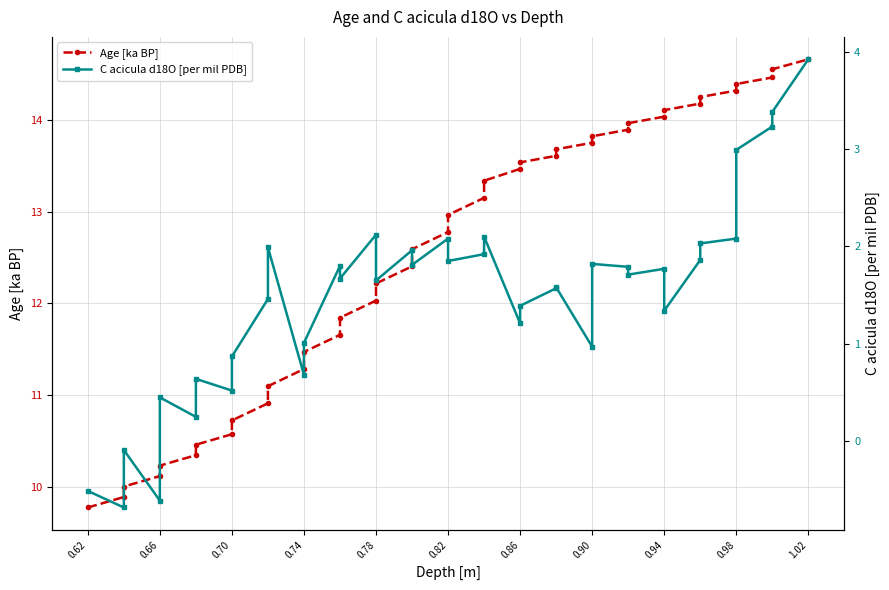

Reading right to left, list all the values displayed in this chart.

Age [ka BP]: 14.7	14.6	14.5	14.4	14.3	14.2	14.2	14.1	14.0	14.0	13.9	13.8	13.8	13.7	13.6	13.5	13.5	13.3	13.2	13.0	12.8	12.6	12.4	12.2	12.0	11.8	11.7	11.5	11.3	11.1	10.9	10.7	10.6	10.5	10.3	10.2	10.1	10.0	9.9	9.8
C acicula d18O [per mil PDB]: 3.9	3.4	3.2	3.0	2.1	2.0	1.9	1.3	1.8	1.7	1.8	1.8	1.0	1.6	1.6	1.4	1.2	2.1	1.9	1.9	2.1	1.8	2.0	1.6	2.1	1.7	1.8	1.0	0.7	2.0	1.5	0.9	0.5	0.6	0.2	0.5	-0.6	-0.1	-0.7	-0.5